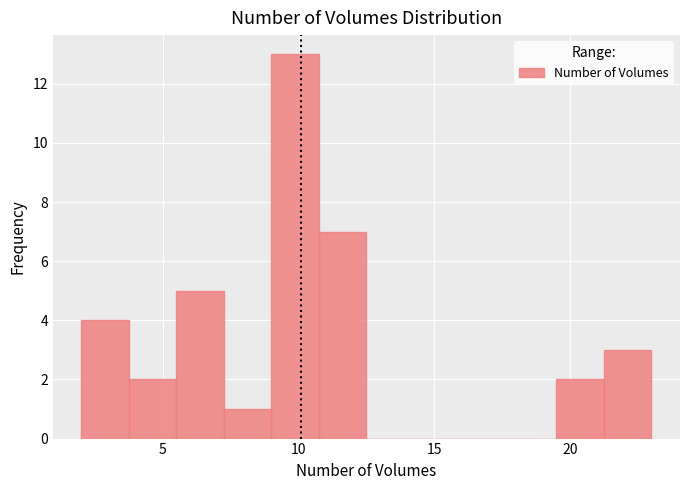

Around what value on the x-axis is the tallest bar? Give the approximate position of its centre, as read against the axis.

10.0